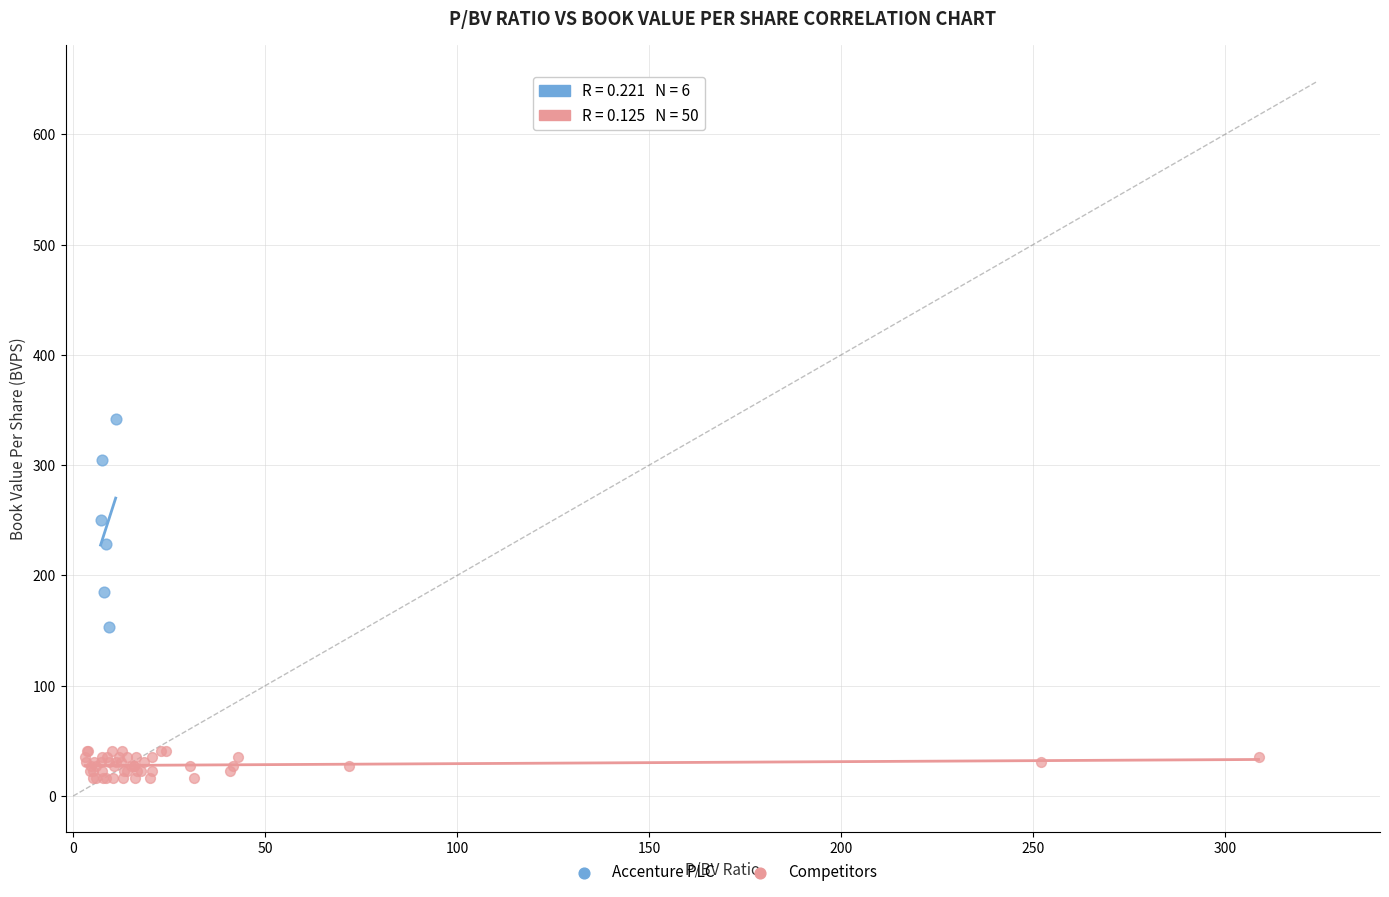

Which series contains the lowest Y value?

Competitors